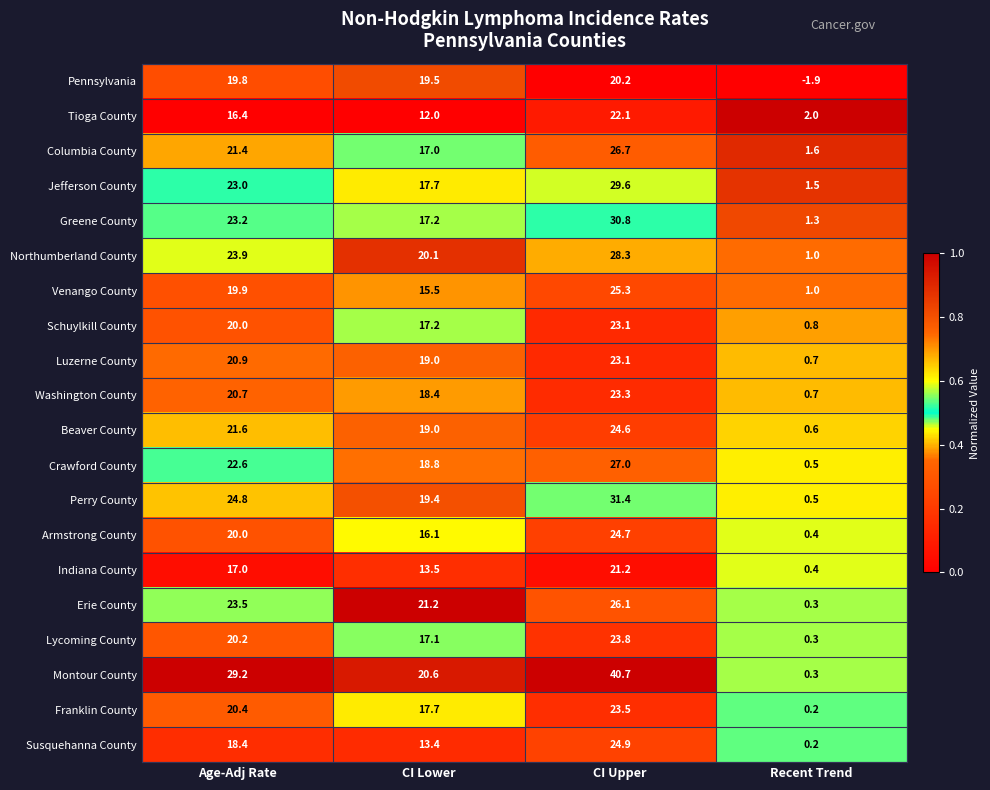

At how many categories does at least one series exceed 0?

4